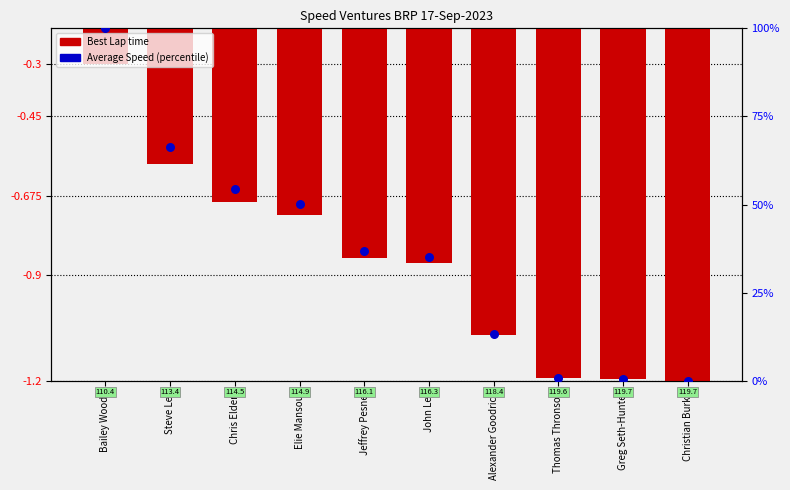

Which series contains the lowest Y value?

Best Lap time